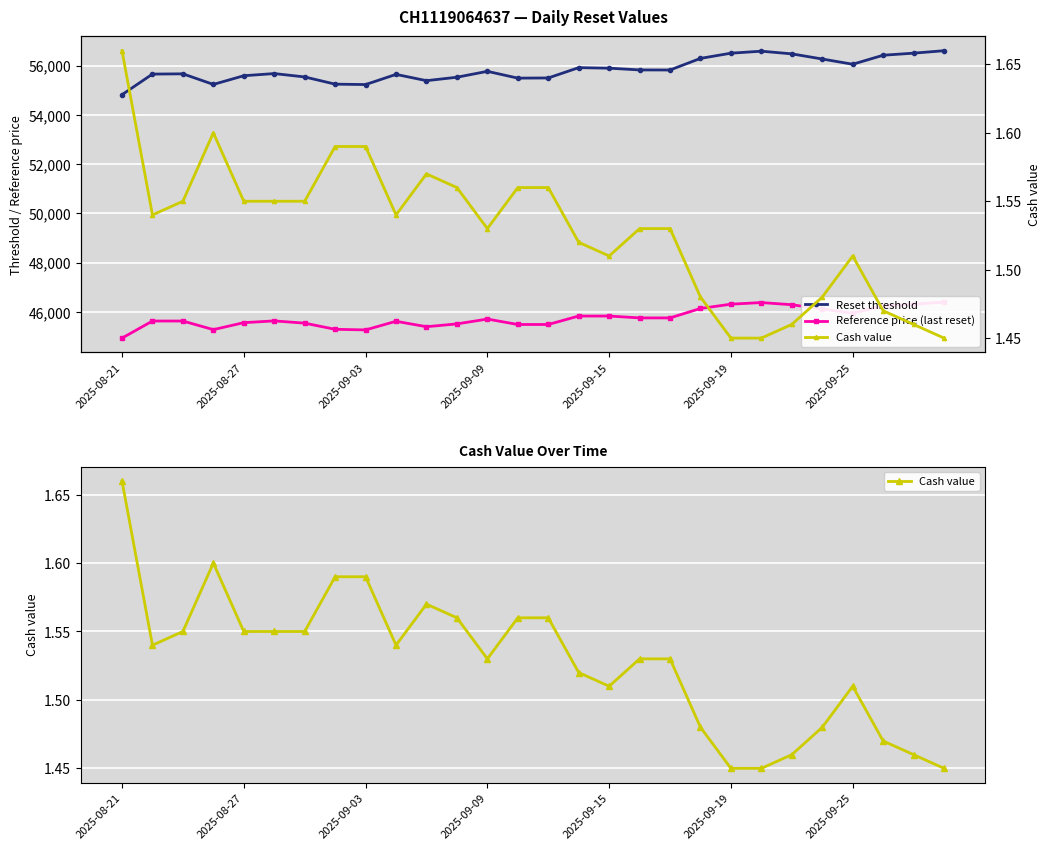

Which has a higher value, 25 or 15?

25